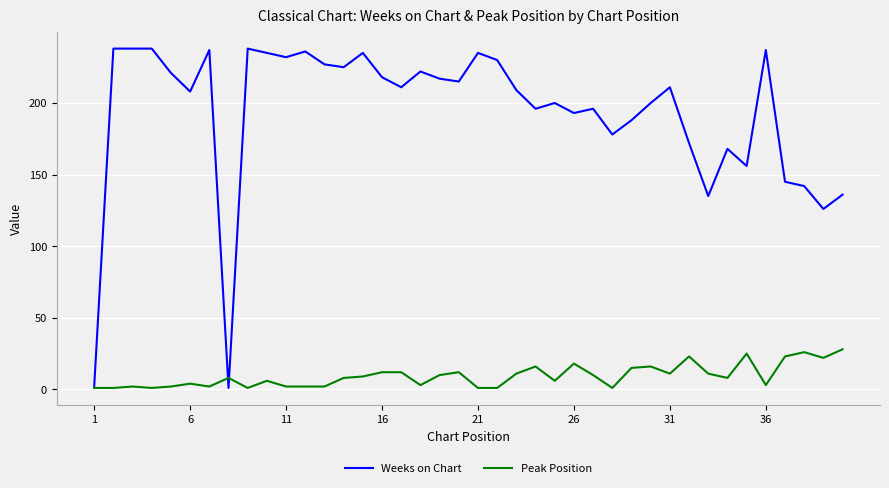

True or false: Weeks on Chart and Peak Position cross at least once.

True